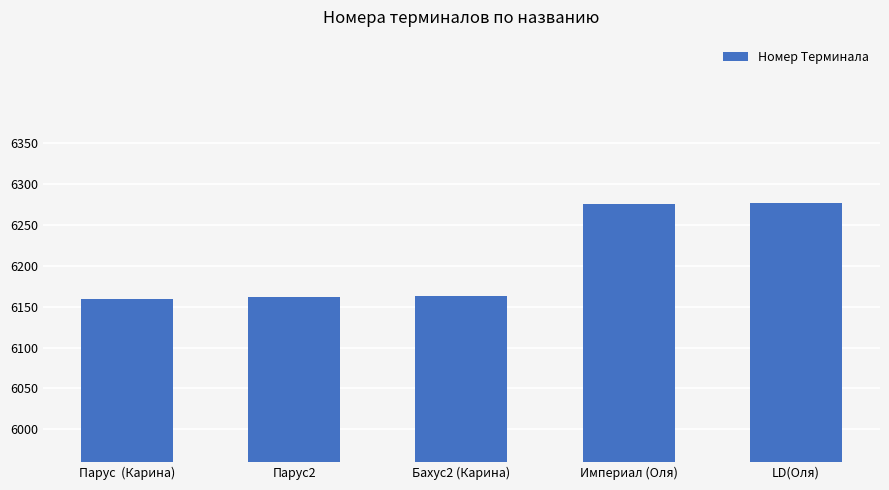

What is the maximum value shown in the chart?

6277